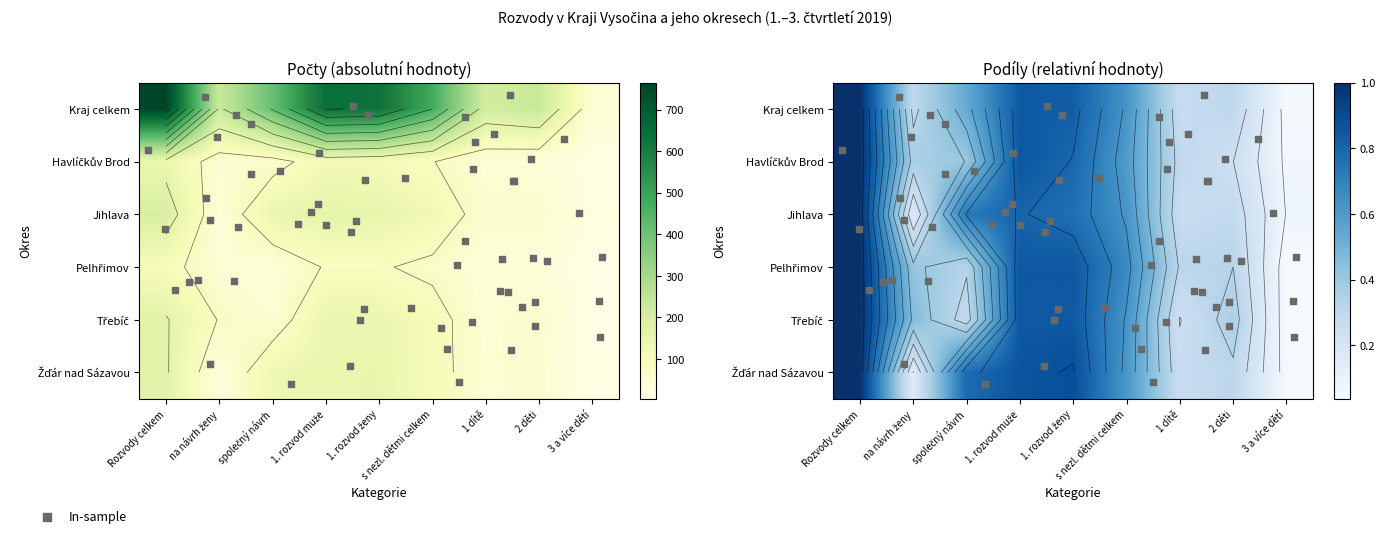

What is the difference between the Havlíčkův Brod values at 1. rozvod ženy and společný návrh?

54